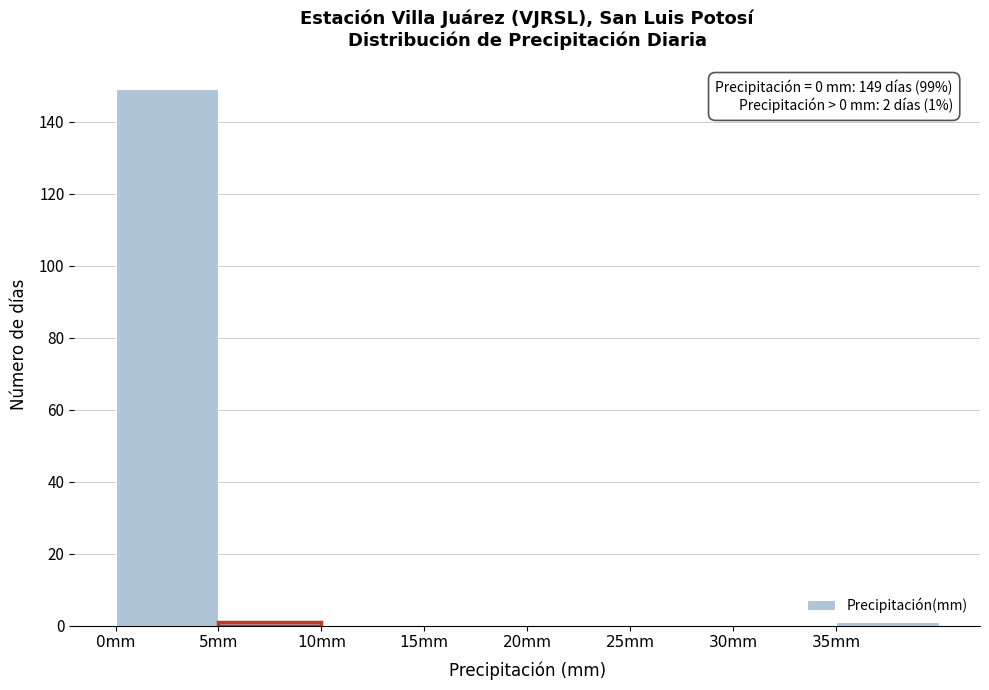

Over which range of the x-axis is the bar tallest?

0 to 5